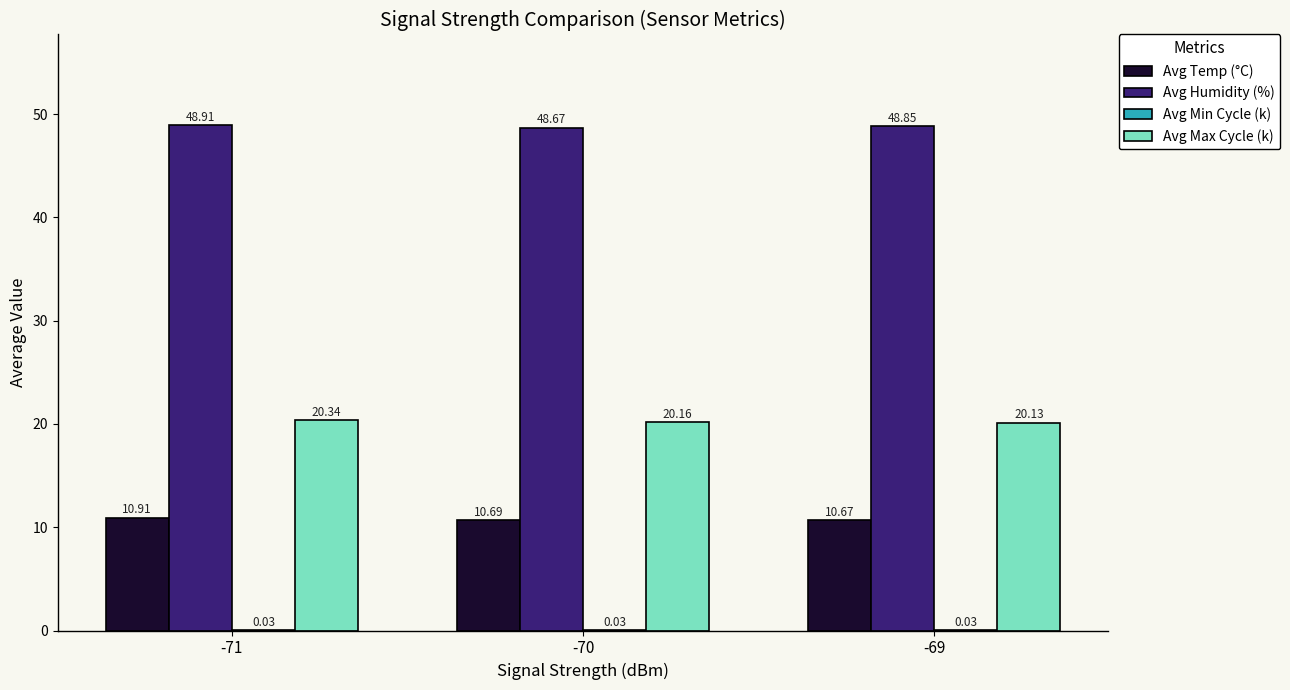

The Avg Humidity (%) series shows 65.5 at -70. True or false?

False